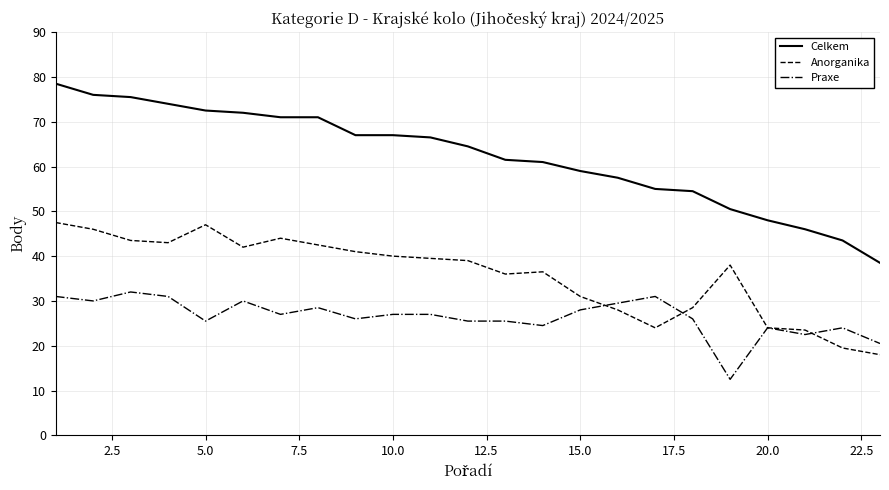

True or false: Praxe and Celkem cross at least once.

False